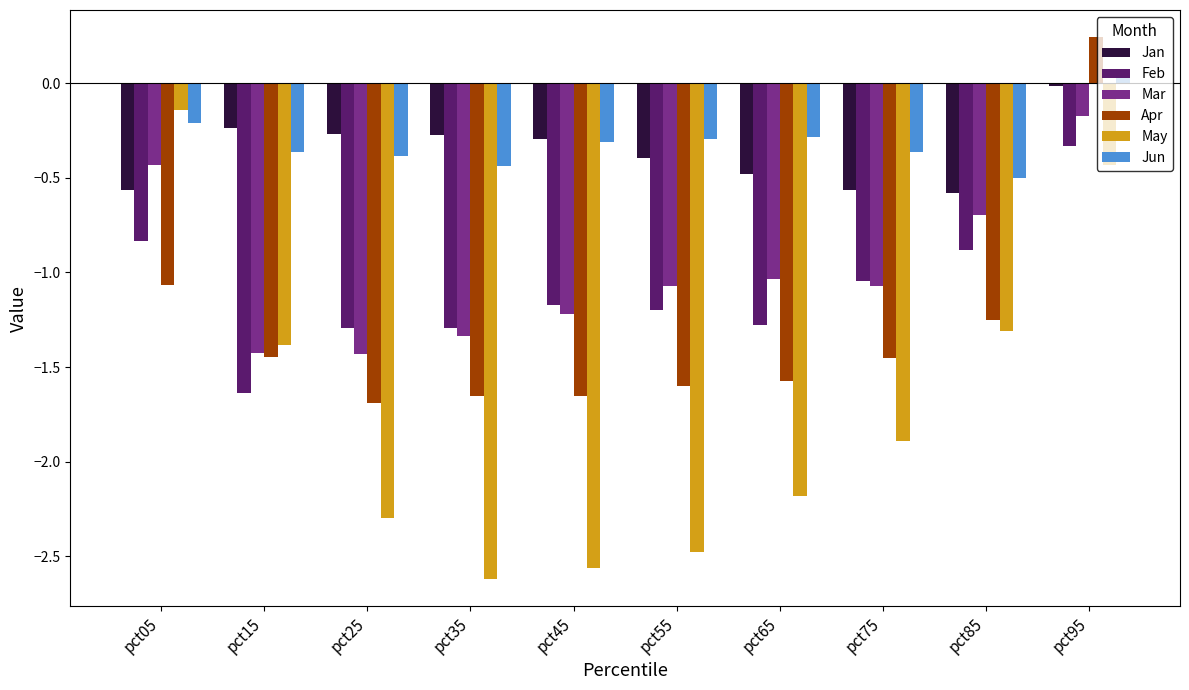

How many categories are shown in the chart?

10